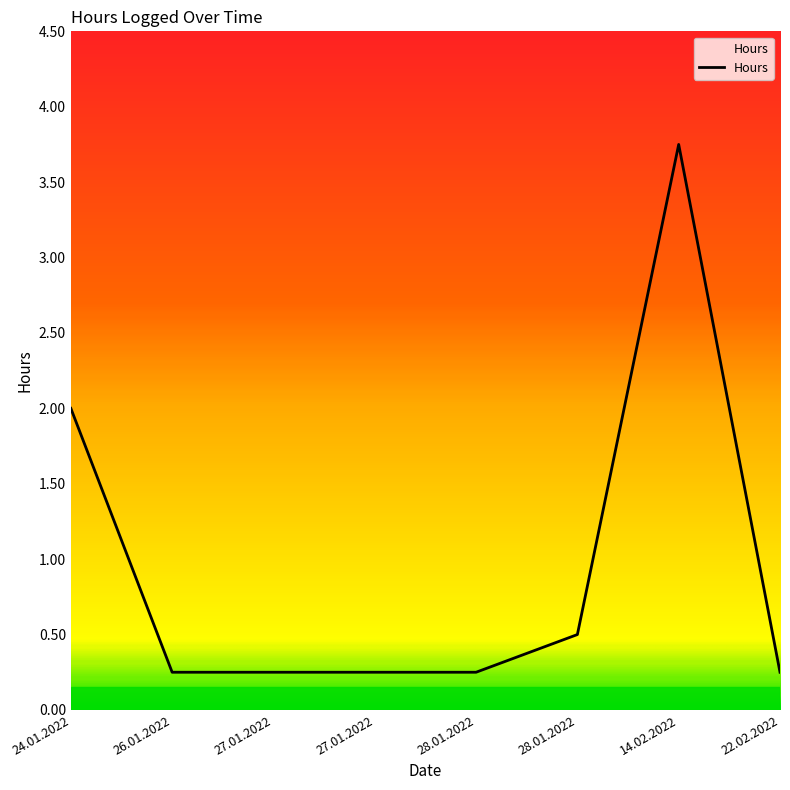

Where is the first local maximum?

14.02.2022